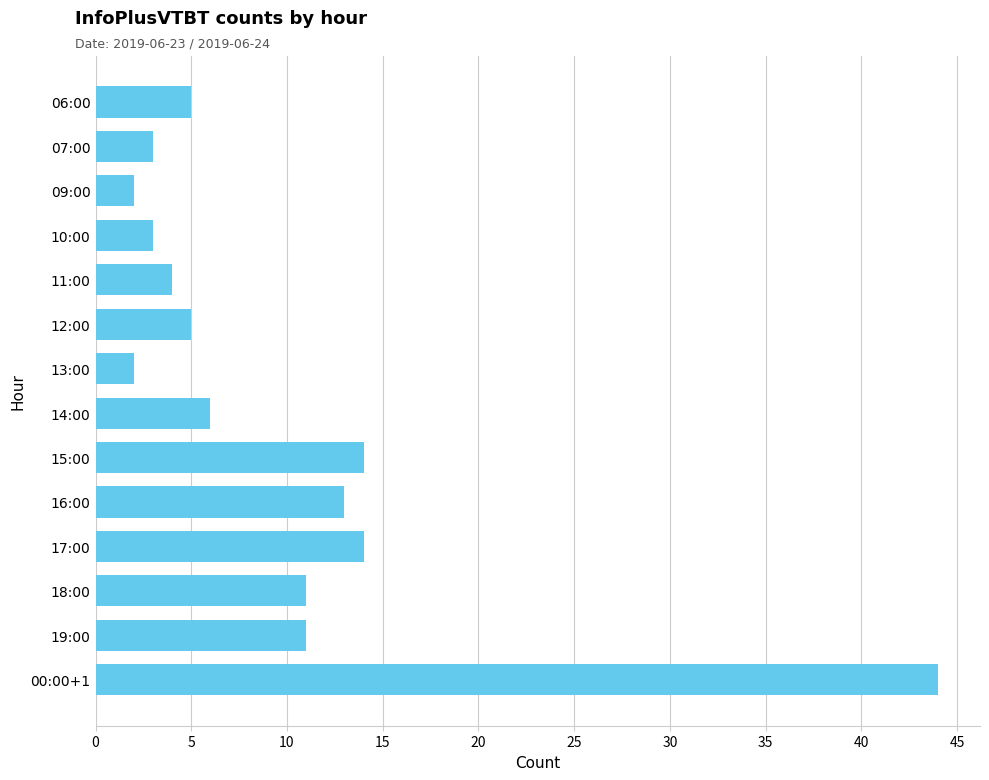

Reading top to bottom, what are all the values shown in this chart?

06:00=5	07:00=3	09:00=2	10:00=3	11:00=4	12:00=5	13:00=2	14:00=6	15:00=14	16:00=13	17:00=14	18:00=11	19:00=11	00:00+1=44